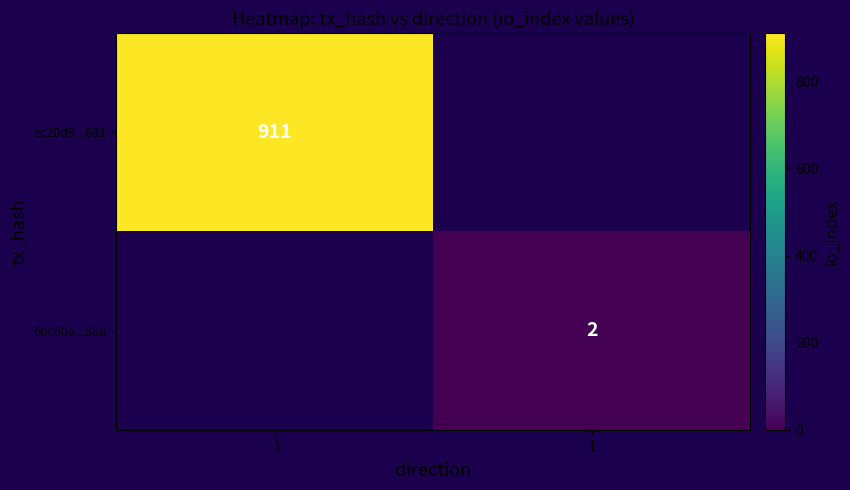

True or false: ec20d9...681 has a value of 911 at -1.

True